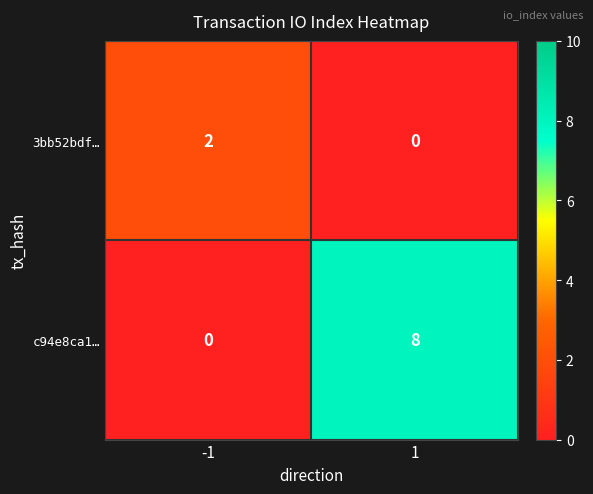

Reading left to right, transcribe all the data shown in this chart.

3bb52bdf…: 2	0
c94e8ca1…: 0	8